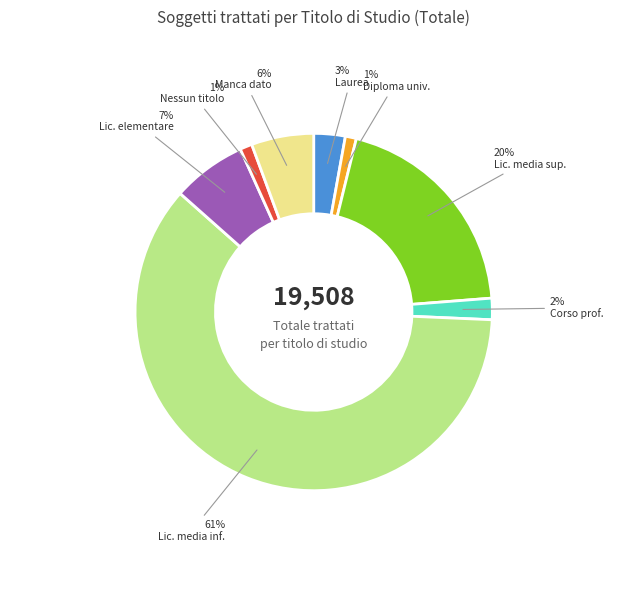

Is there a majority slice in this chart?

Yes